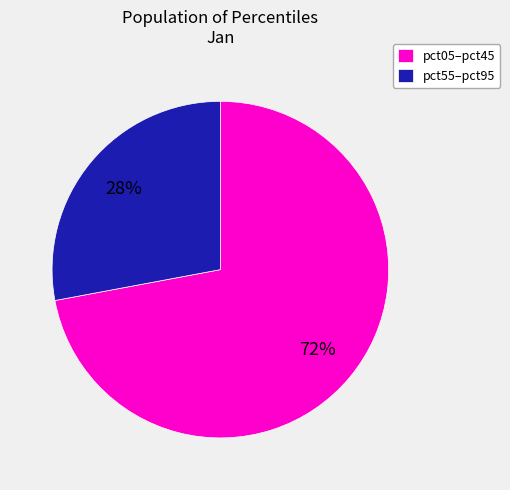

Is pct05–pct45 the majority of the pie?

Yes